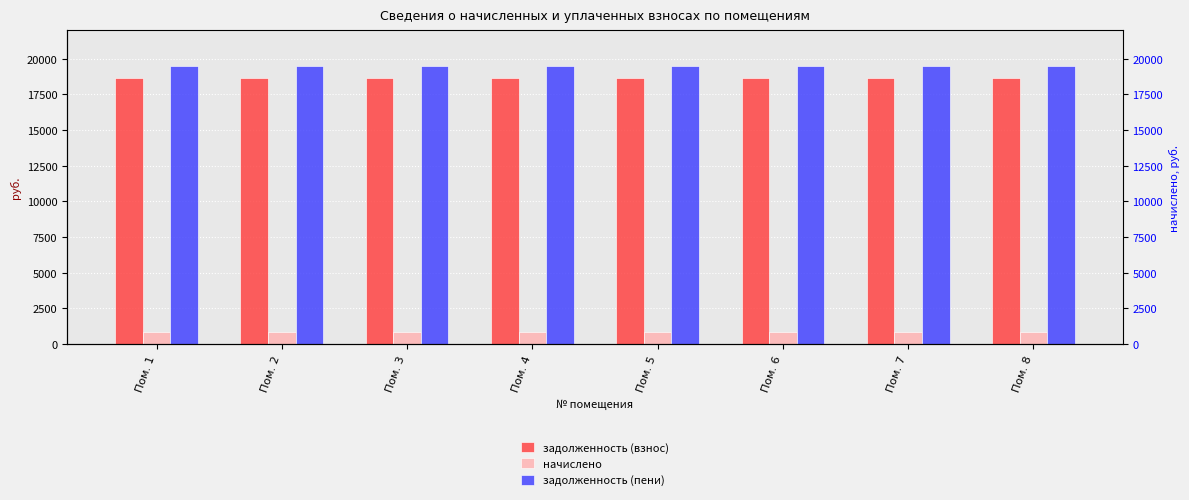

At which category is the sum across all series the highest?

Пом. 1